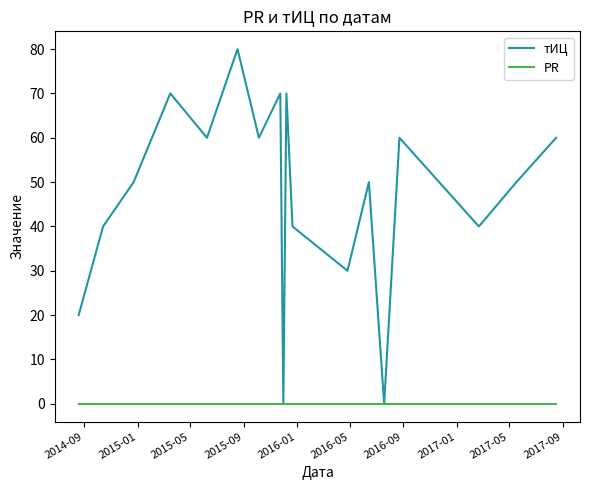

What is the maximum value shown in the chart?

80